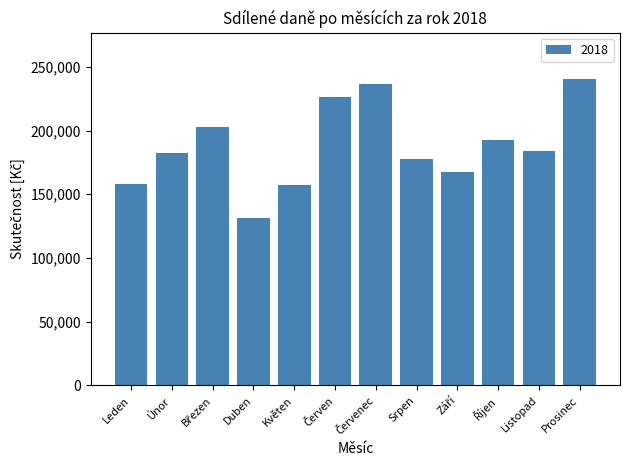

What is the value of the 12th bar from the left?

240701.0